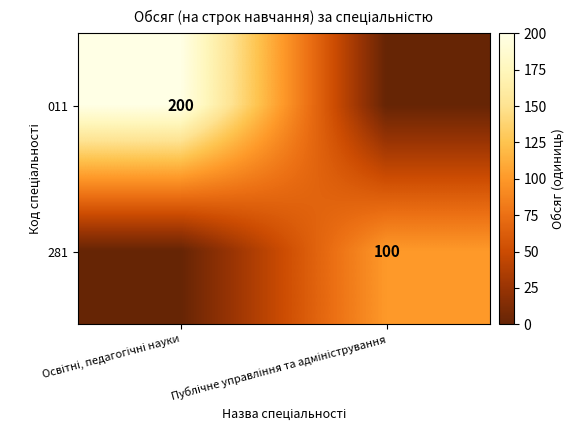

What is the difference between the 011 values at Освітні, педагогічні науки and Публічне управління та адміністрування?

200